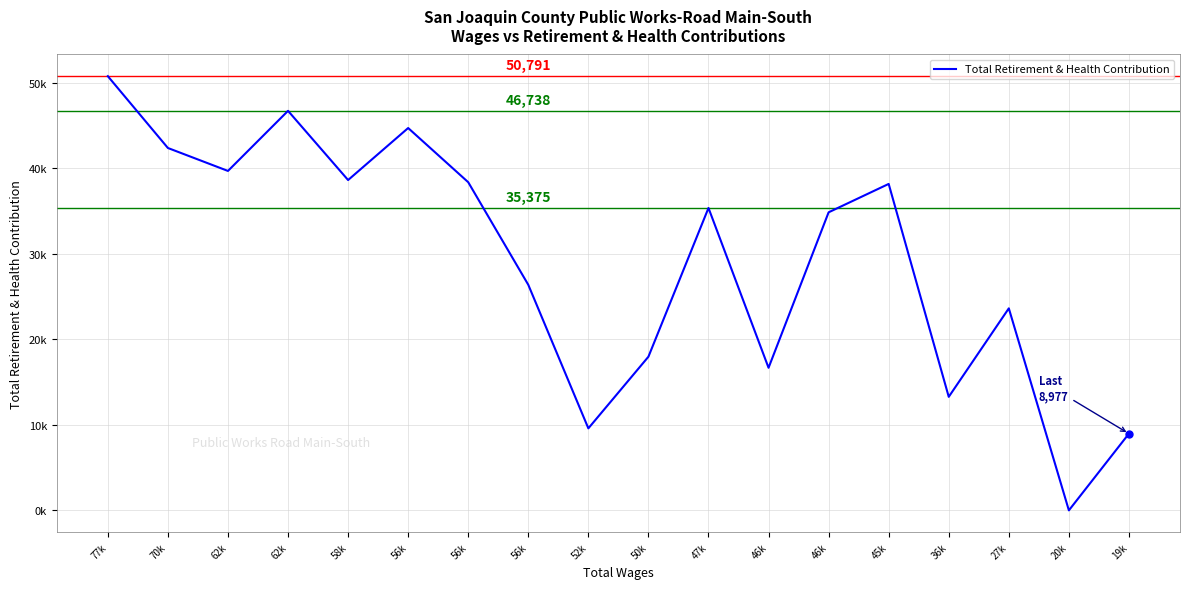

Where does the data first go above 35375?

77k